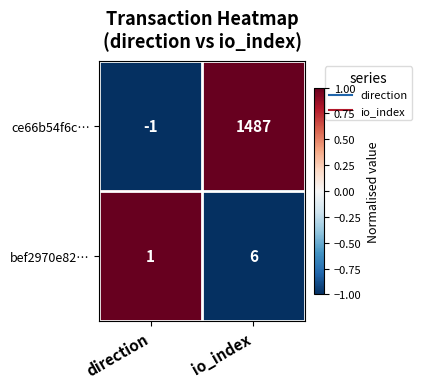

What is the average value of the ce66b54f6c… series?

743